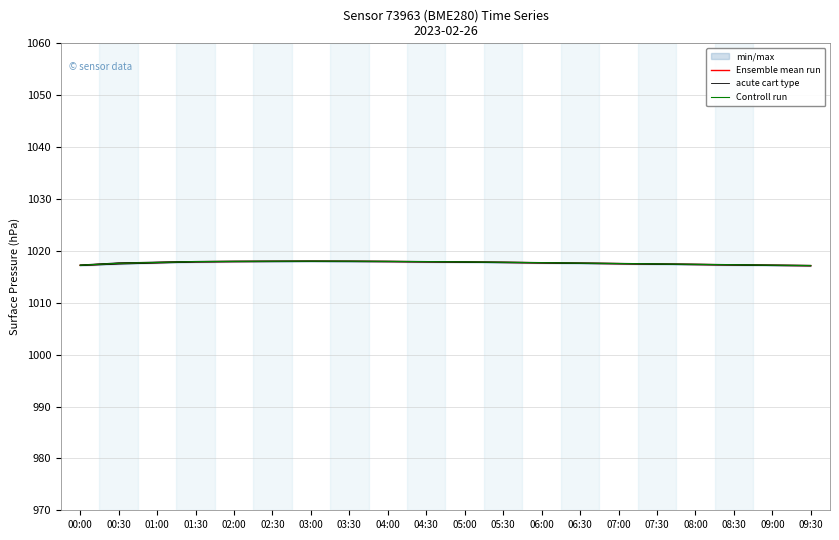

What is the greatest value displayed?

1018.0